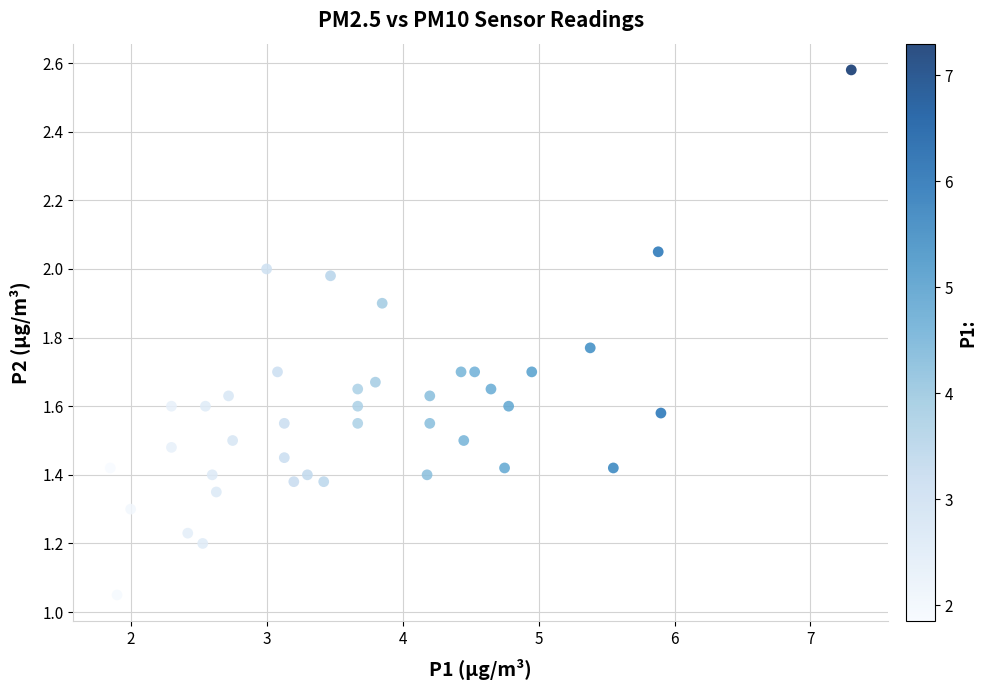

What is the range of X values (max minus min)?

5.4